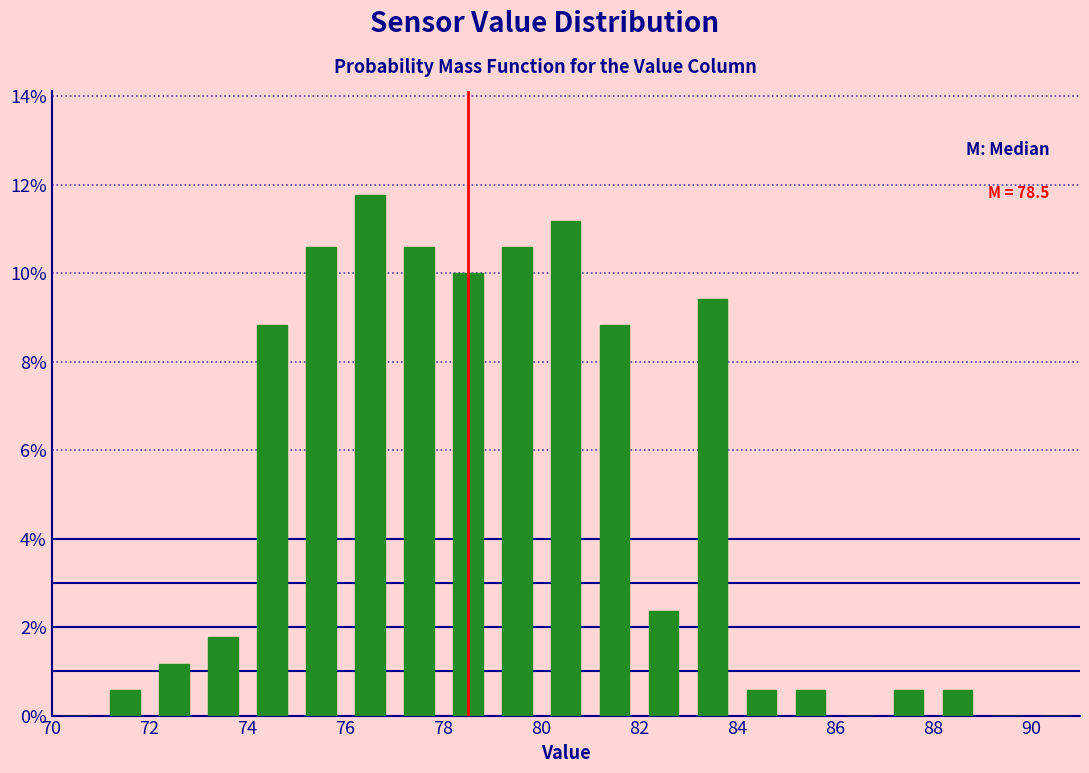

Over which range of the x-axis is the bar tallest?

76 to 77